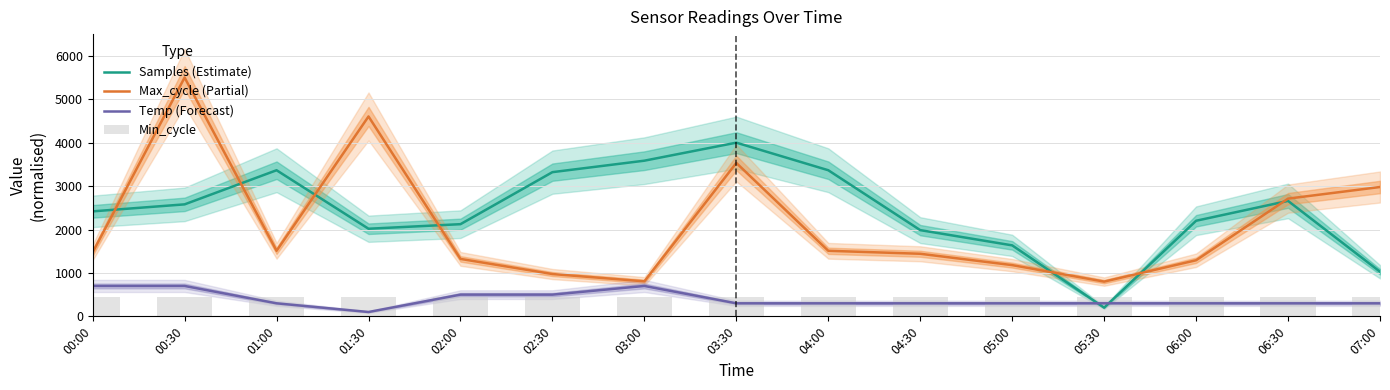

Reading left to right, extract all data points from this chart.

Samples (Estimate): 2417.8	2579.1	3365.0	2017.5	2122.8	3320.8	3585.0	4000.0	3365.0	1985.6	1634.6	200.0	2201.3	2658.7	1027.4
Max_cycle (Partial): 1472.3	5500.0	1509.7	4603.6	1322.9	974.3	806.2	3532.8	1509.7	1441.2	1179.7	800.0	1291.8	2711.1	2978.8
Temp (Forecast): 700.0	700.0	300.0	100.0	500.0	500.0	700.0	300.0	300.0	300.0	300.0	300.0	300.0	300.0	300.0
Min_cycle: 450.0	450.0	450.0	450.0	450.0	450.0	450.0	450.0	450.0	450.0	450.0	450.0	450.0	450.0	450.0